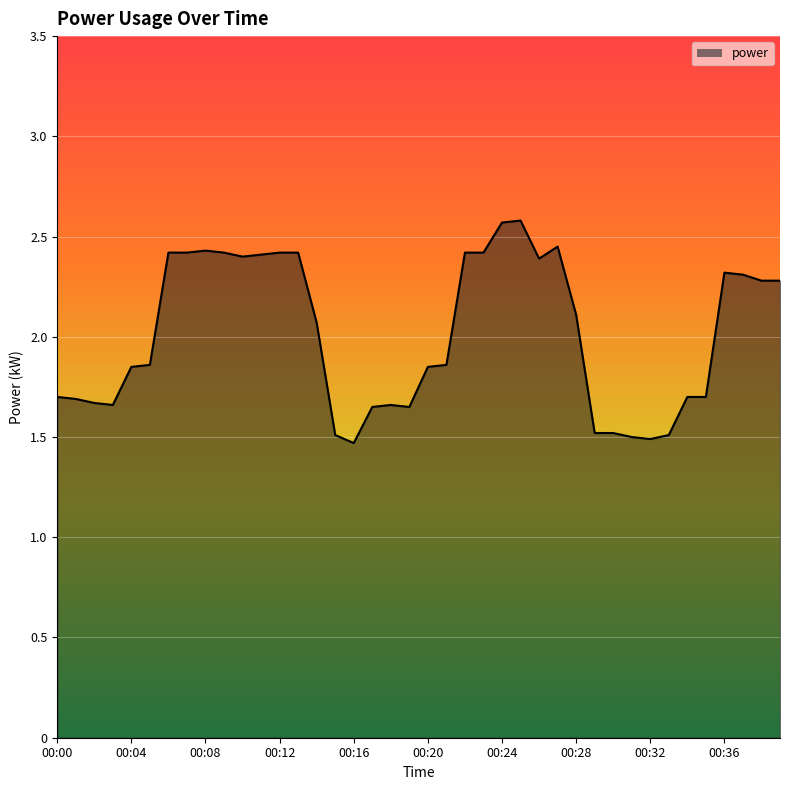

What is the difference between the second highest and second lowest values?

1.1